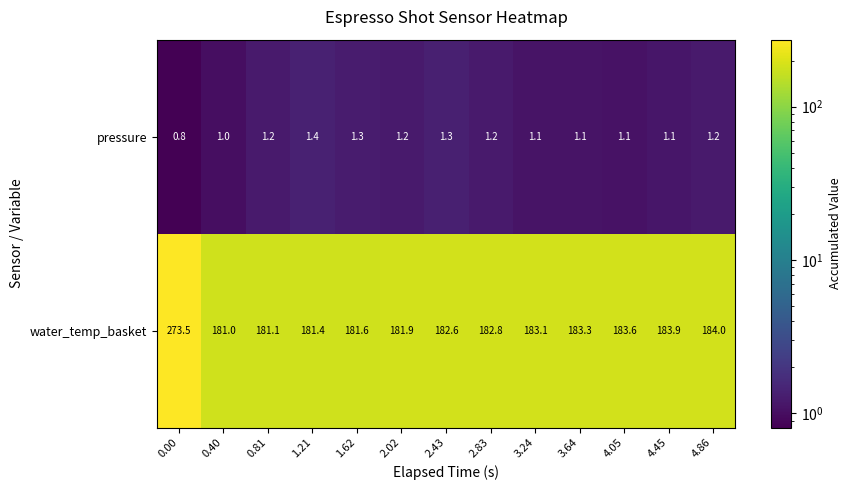

Reading right to left, transcribe all the data shown in this chart.

pressure: 4.86=1.2	4.45=1.1	4.05=1.1	3.64=1.1	3.24=1.1	2.83=1.2	2.43=1.3	2.02=1.2	1.62=1.3	1.21=1.4	0.81=1.2	0.40=1.0	0.00=0.8
water_temp_basket: 4.86=184.0	4.45=183.9	4.05=183.6	3.64=183.3	3.24=183.1	2.83=182.8	2.43=182.6	2.02=181.9	1.62=181.6	1.21=181.4	0.81=181.1	0.40=181.0	0.00=273.5